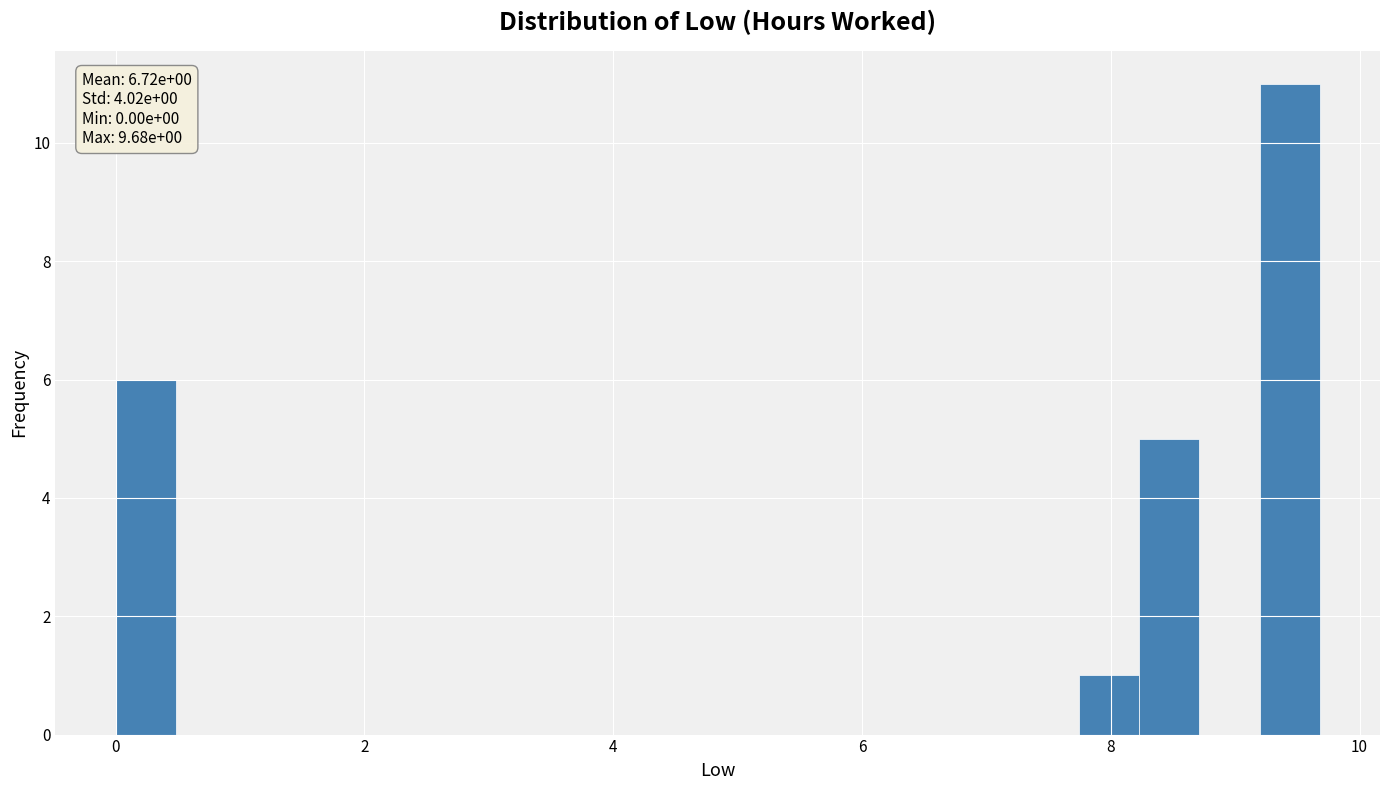

Read against the x-axis, roughly where is the centre of the tallest bar?

9.4